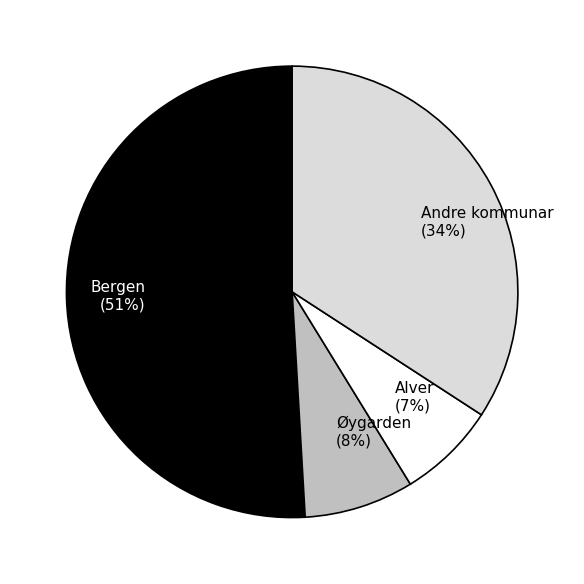

Does Bergen account for over 50% of the chart?

Yes